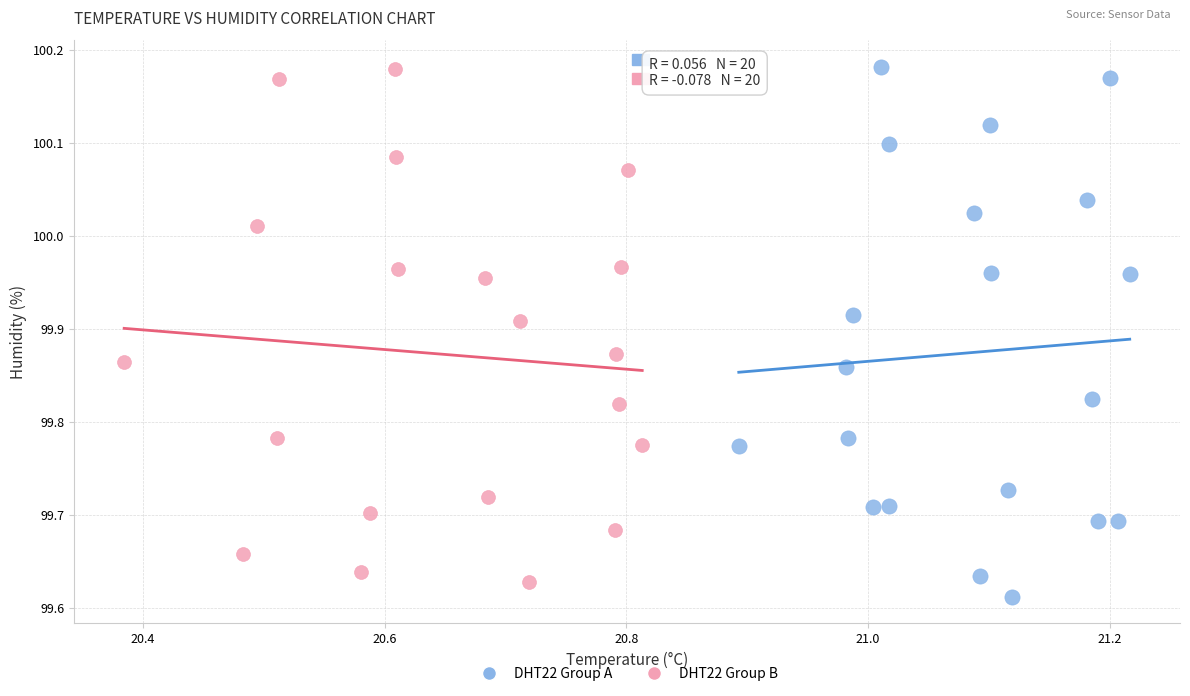

Which series reaches the minimum Y coordinate?

DHT22 Group A